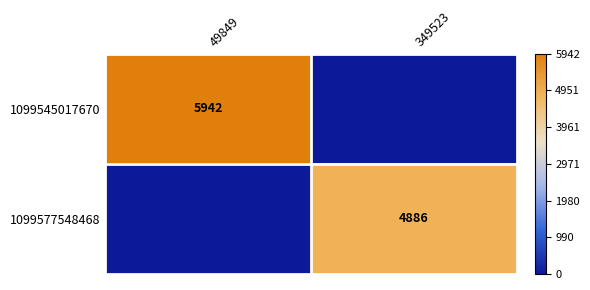

The value of 1099577548468 at 349523 is 4886. True or false?

True